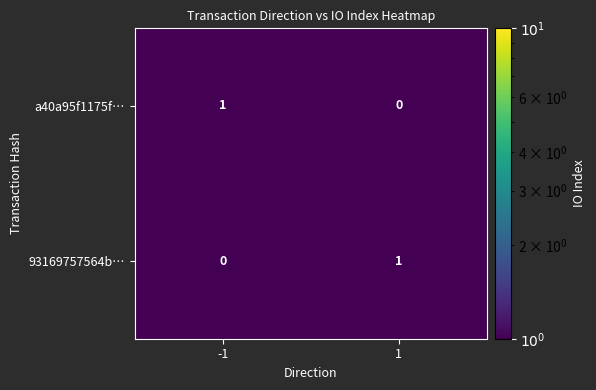

Rank the series at 1 from highest to lowest value.

93169757564b…, a40a95f1175f…